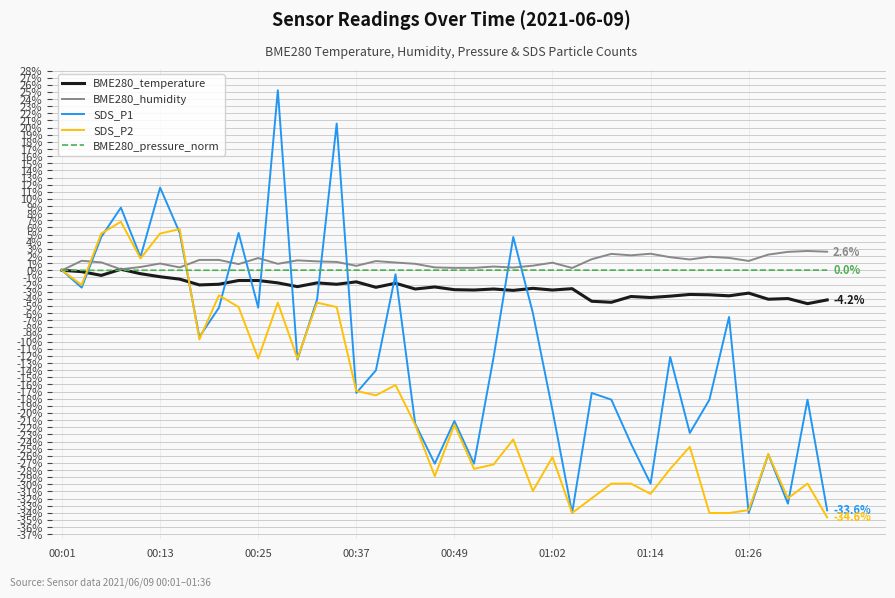

What is the sum of all BME280_humidity values?

49.2